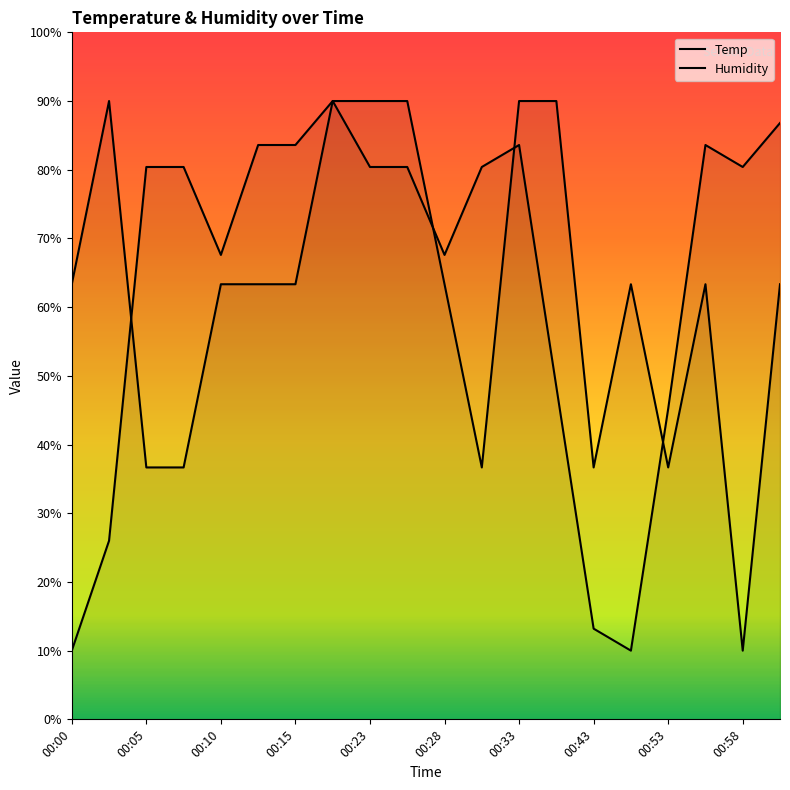

Between which two adjacent categories do Humidity and Temp first intersect?

00:03 and 00:05